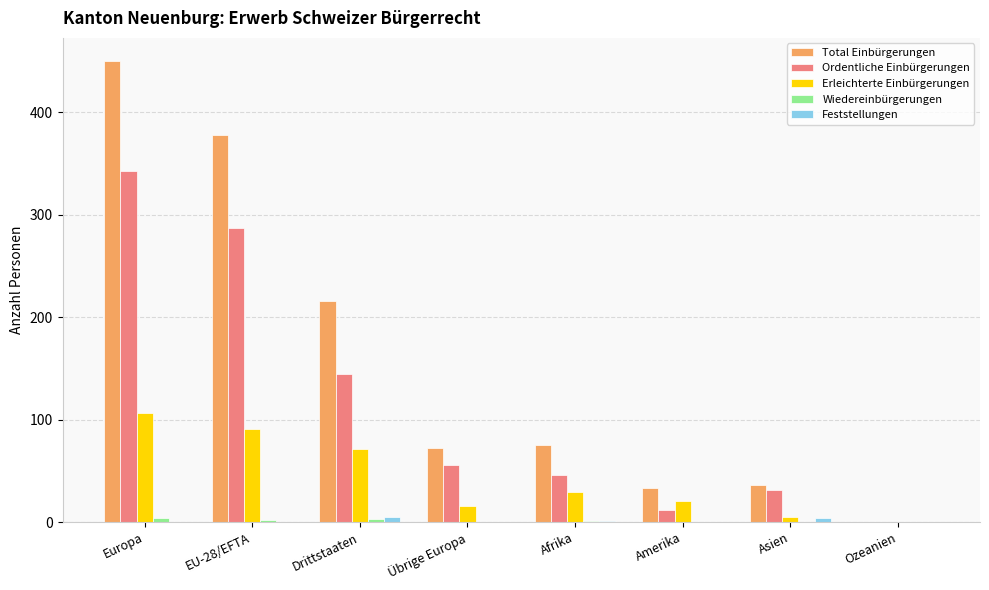

At which category is the sum across all series the highest?

Europa